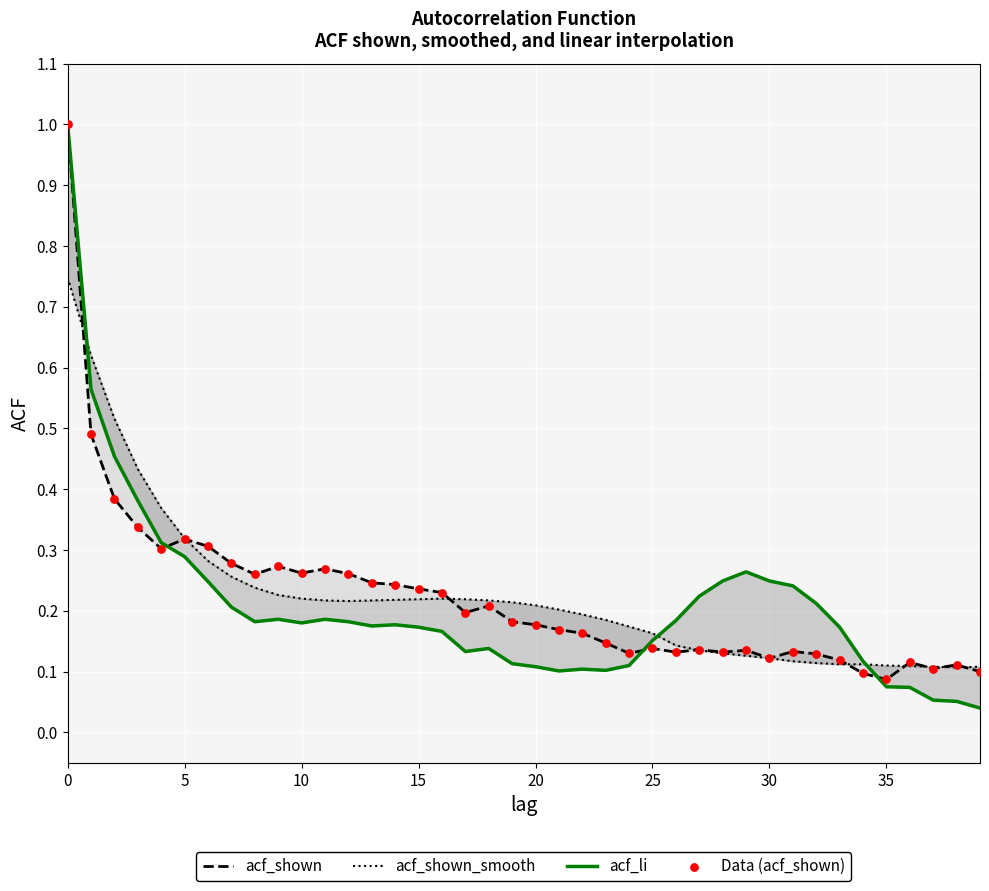

What are all the series names shown in the legend?

acf_shown, acf_shown_smooth, acf_li, Data (acf_shown)